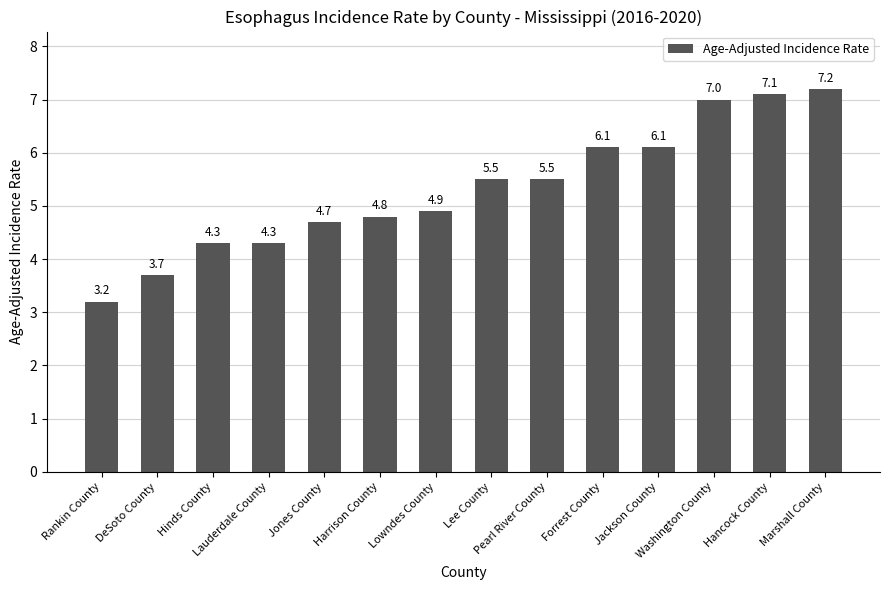

What is the label of the 3rd bar from the right?

Washington County